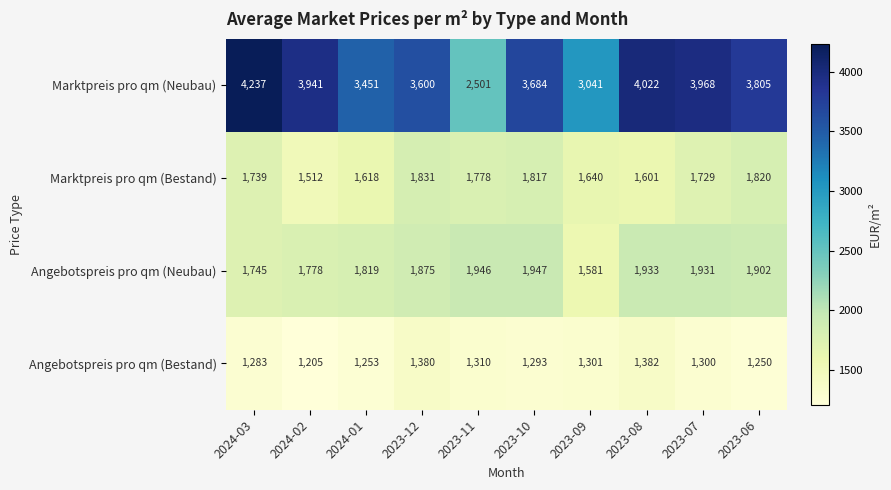

What is the difference between the maximum and minimum values in the Angebotspreis pro qm (Bestand) series?

177